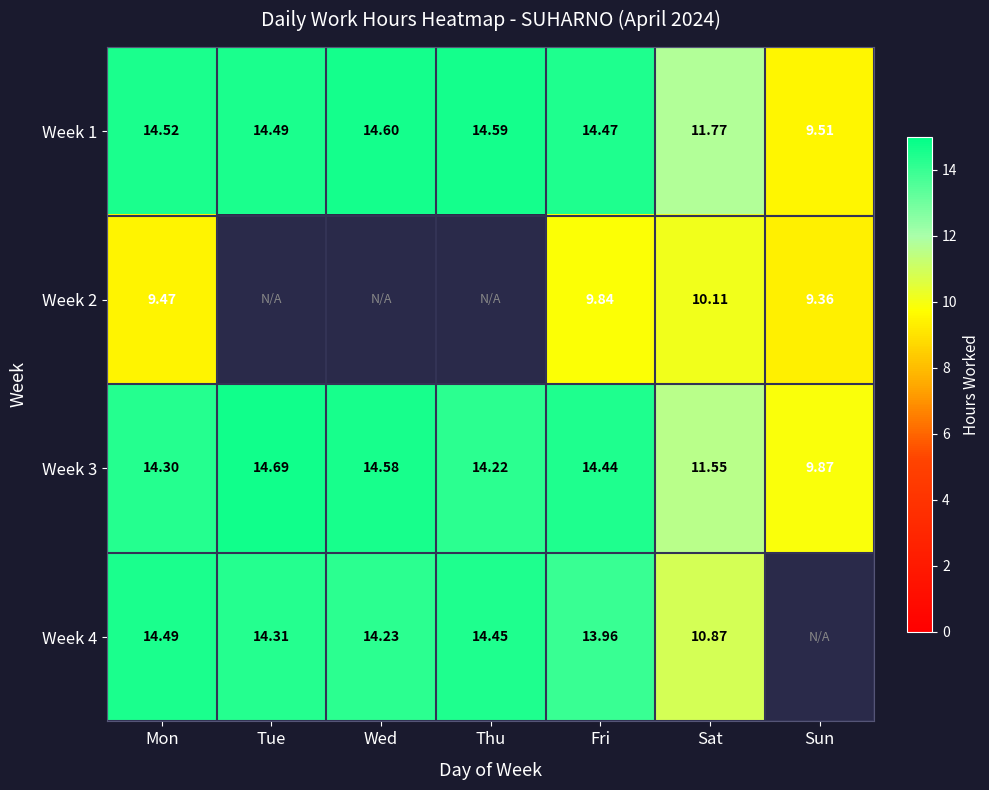

What is the sum of the Week 1 values at Fri and Sat?

26.2